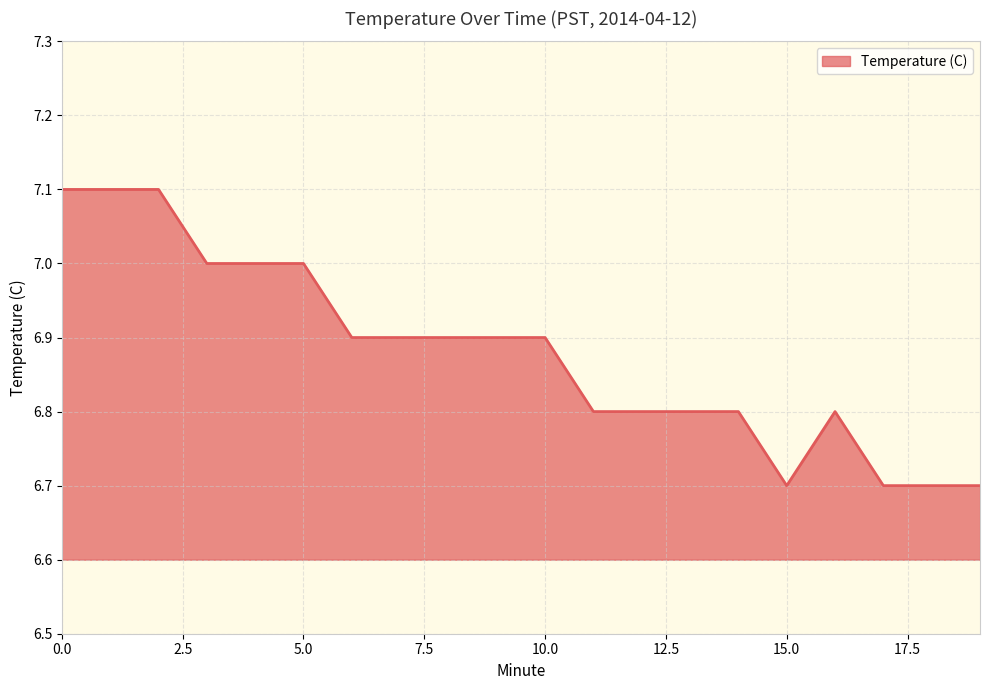

What is the difference between the maximum and minimum values?

0.4